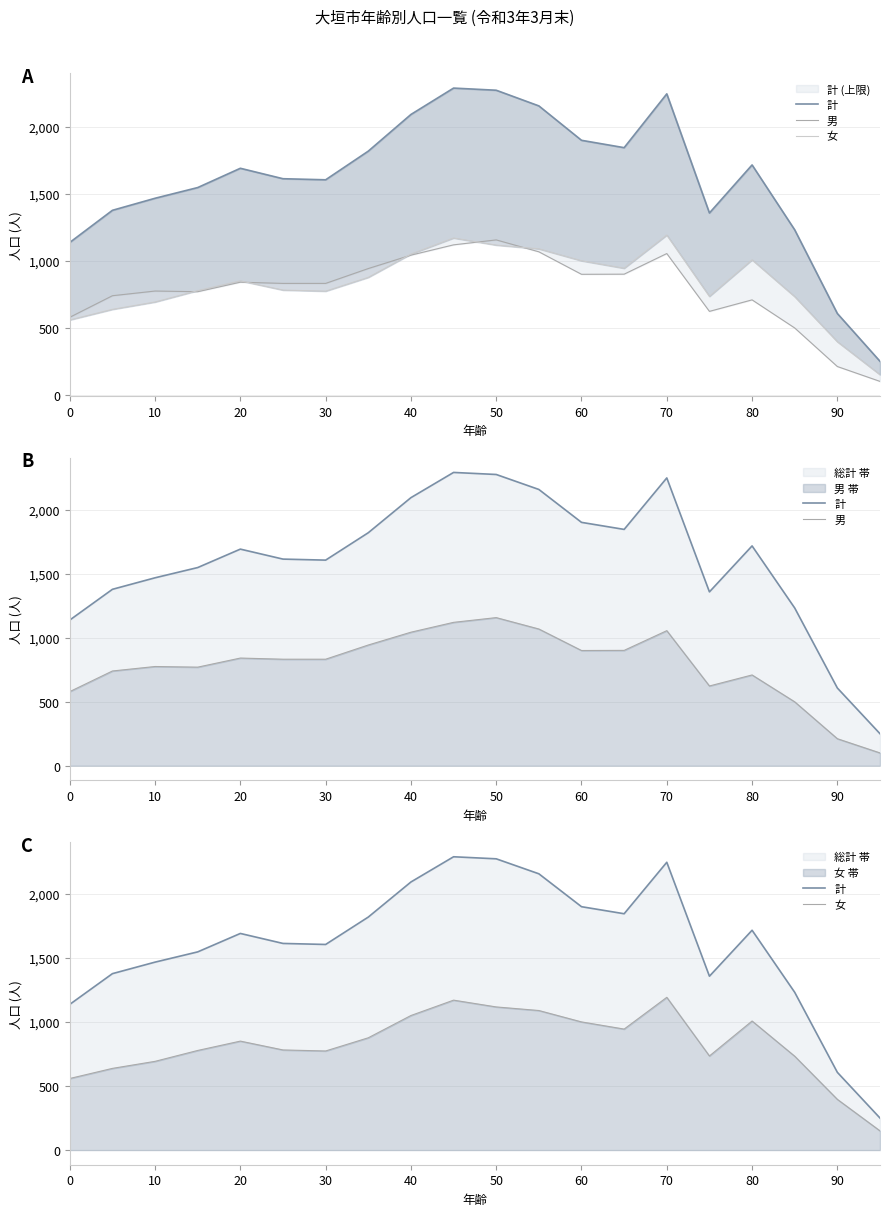

The value of 男 at 80 is 244. True or false?

False